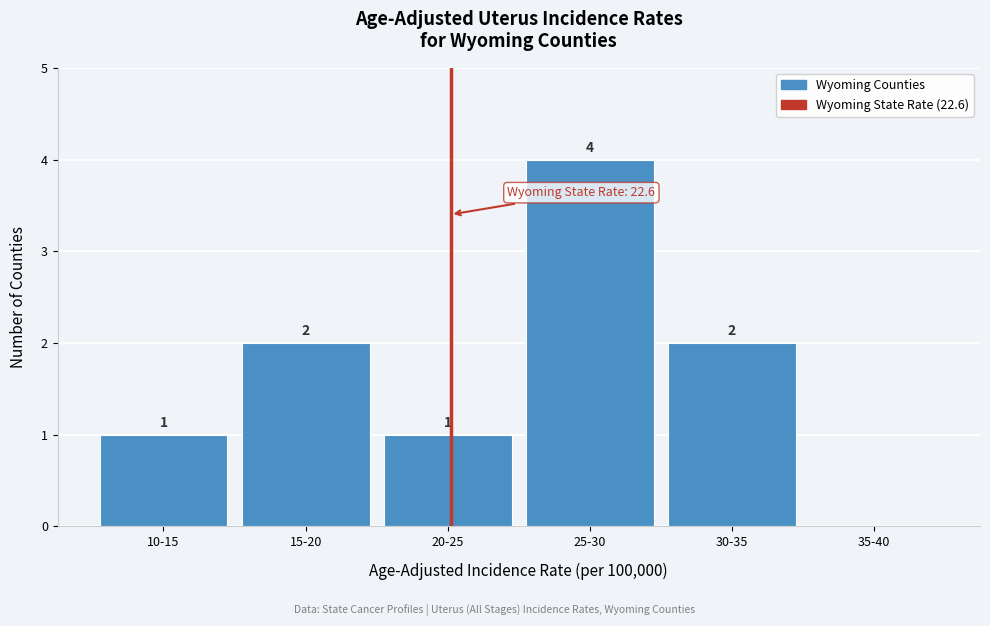

Reading right to left, transcribe all the data shown in this chart.

35-40=0	30-35=2	25-30=4	20-25=1	15-20=2	10-15=1